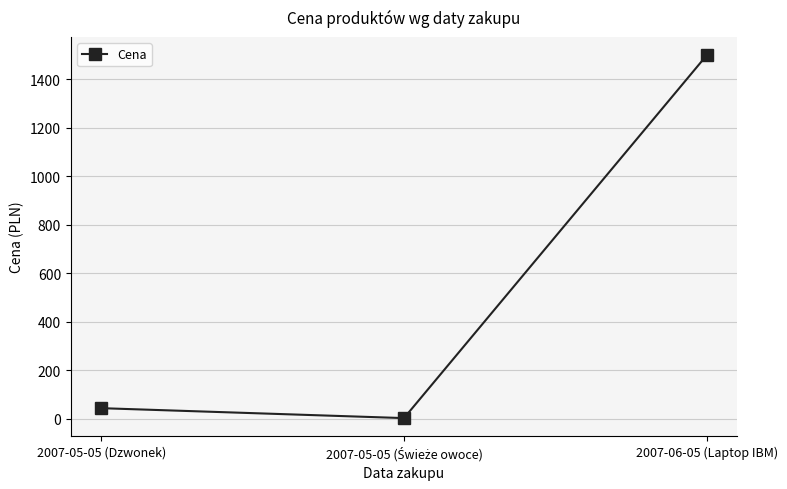

How many values exceed 43?

2